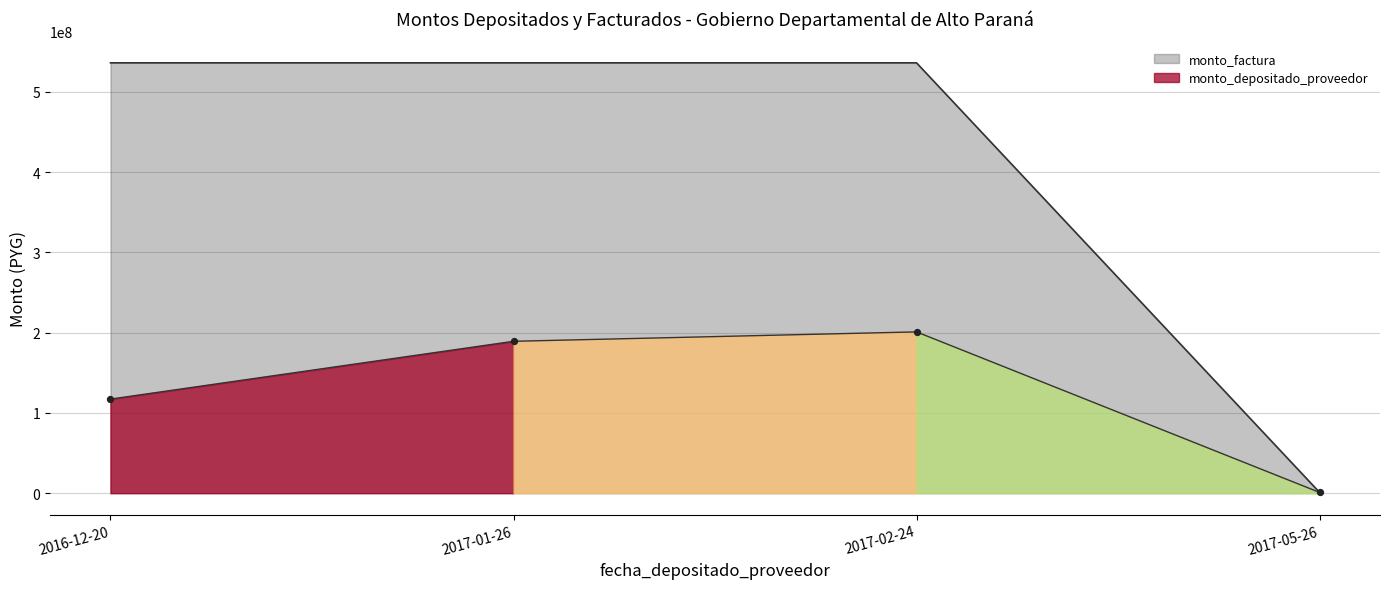

At how many categories does at least one series exceed 392178845?

3